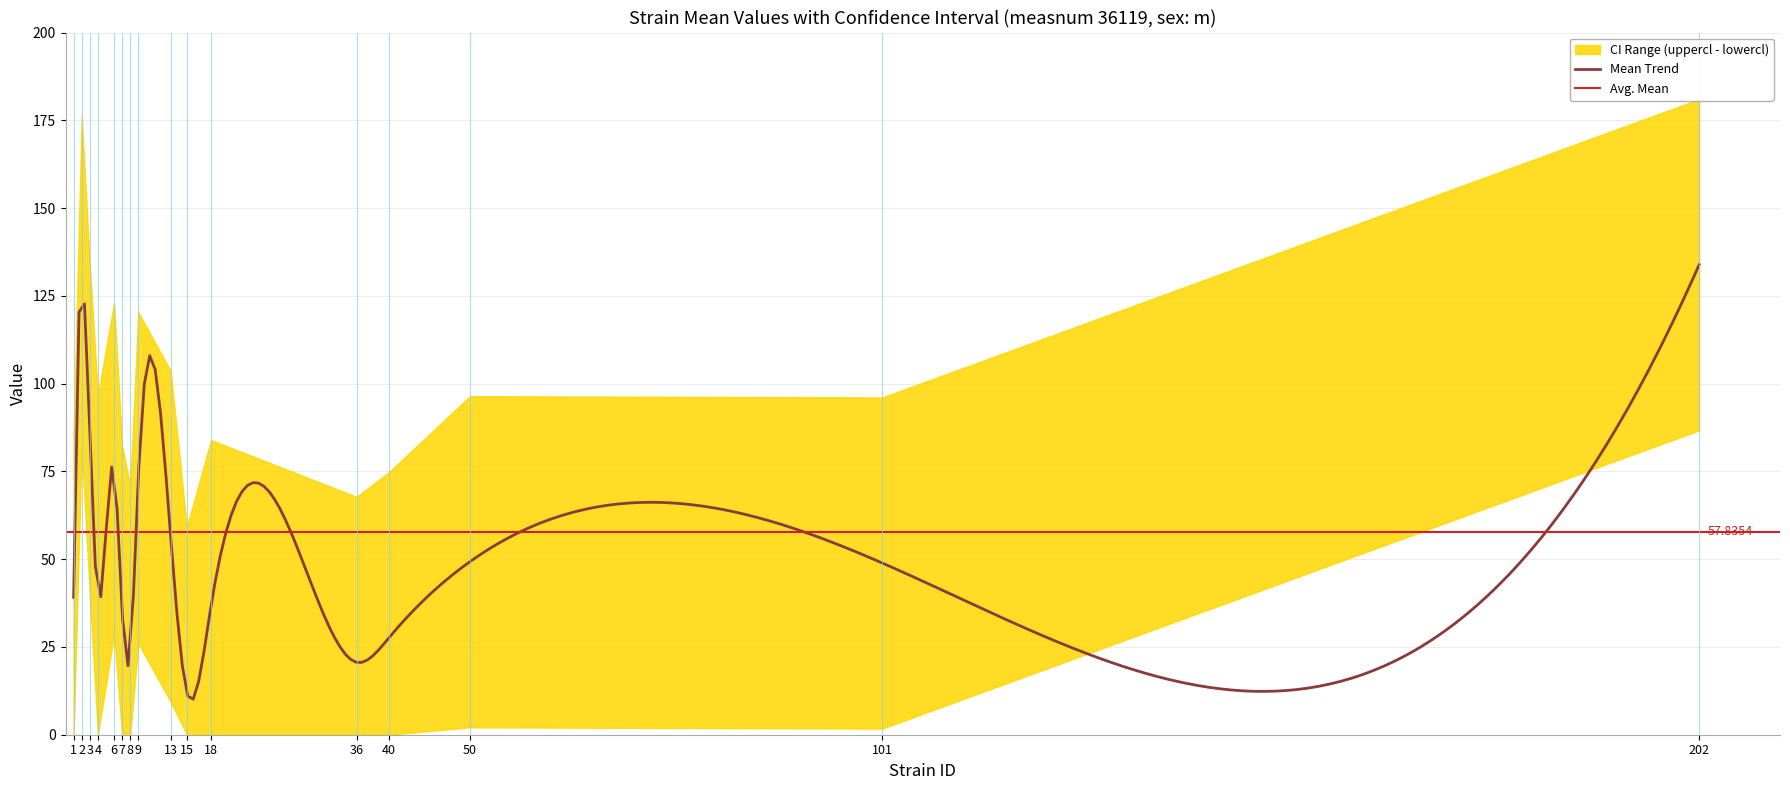

True or false: lowercl has a value of 128.9 at 202.

False